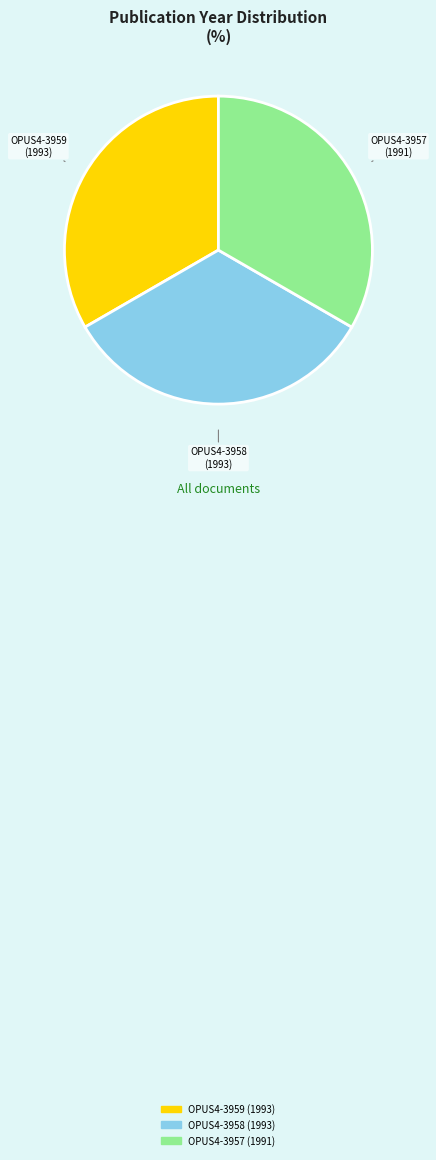

Approximately how many times larger is the value at OPUS4-3958 compared to OPUS4-3959?

1.0